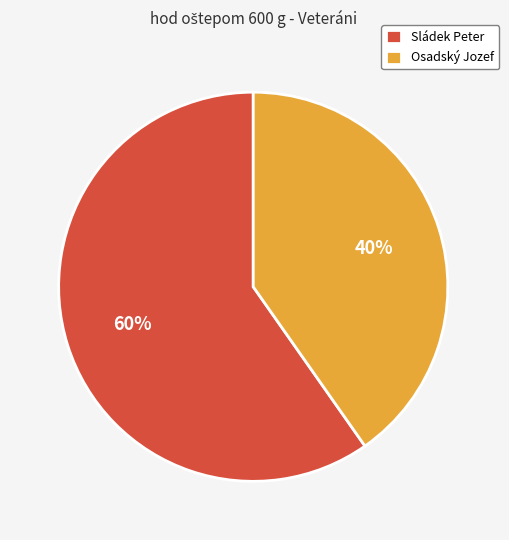

The Sládek Peter slice represents 52% of the pie. True or false?

False